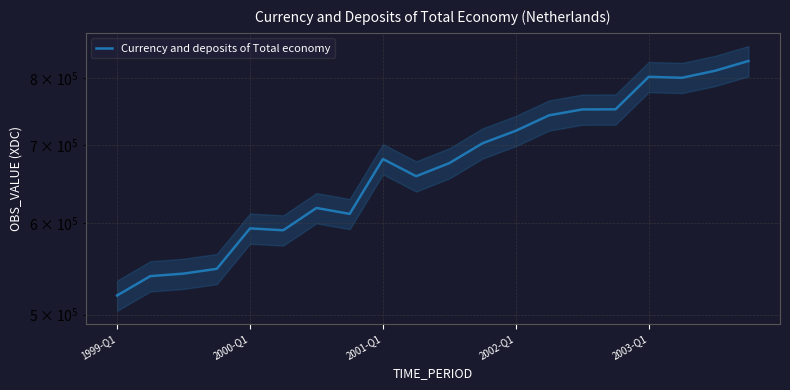

True or false: there are more than 0 points higher than both neighbors.

True